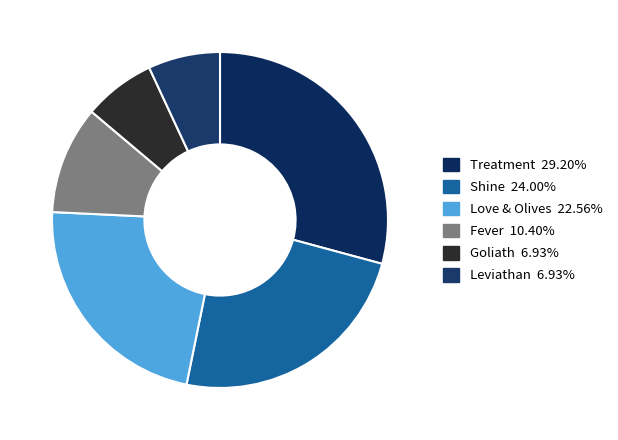

True or false: Shine accounts for 24% of the total.

True